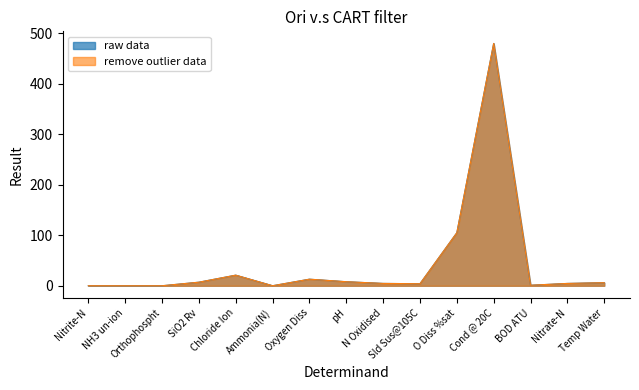

What is the maximum value for remove outlier data?

480.0